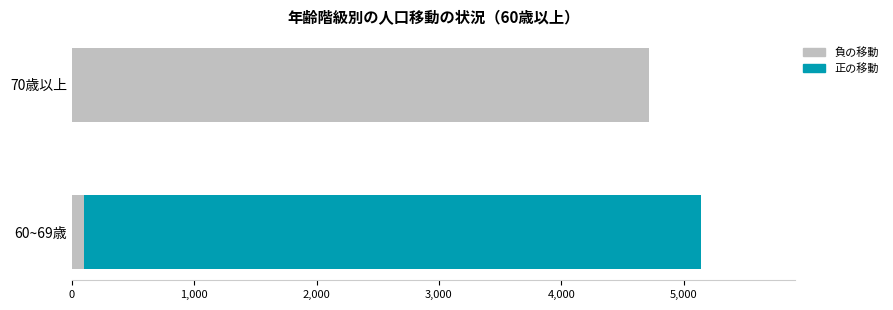

At which category is the sum across all series the highest?

60~69歳